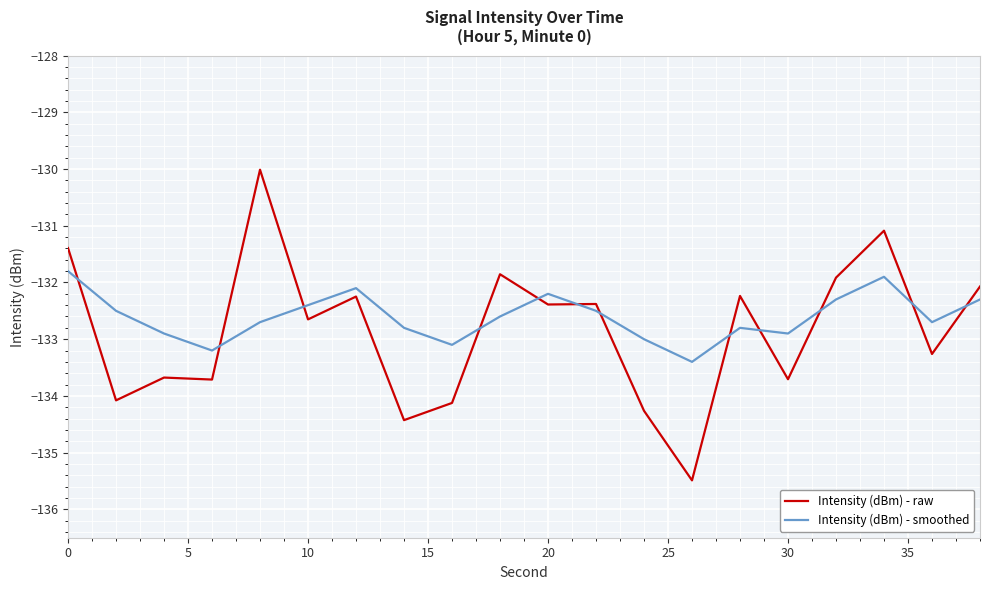

Is this an area chart (filled region under the line)?

No